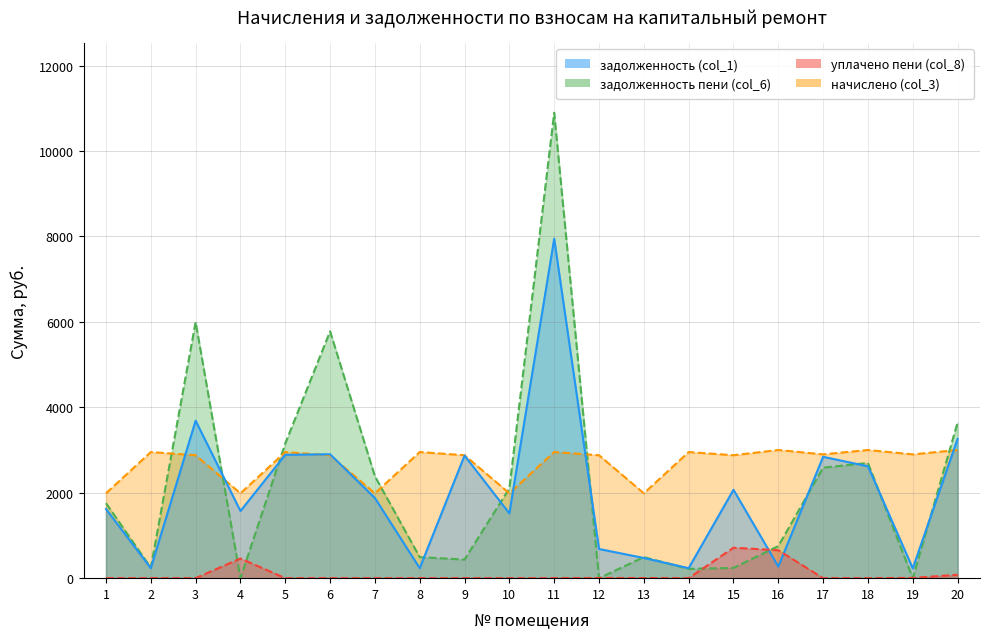

True or false: задолженность (col_1) has a value of 1619.3 at 1.

True